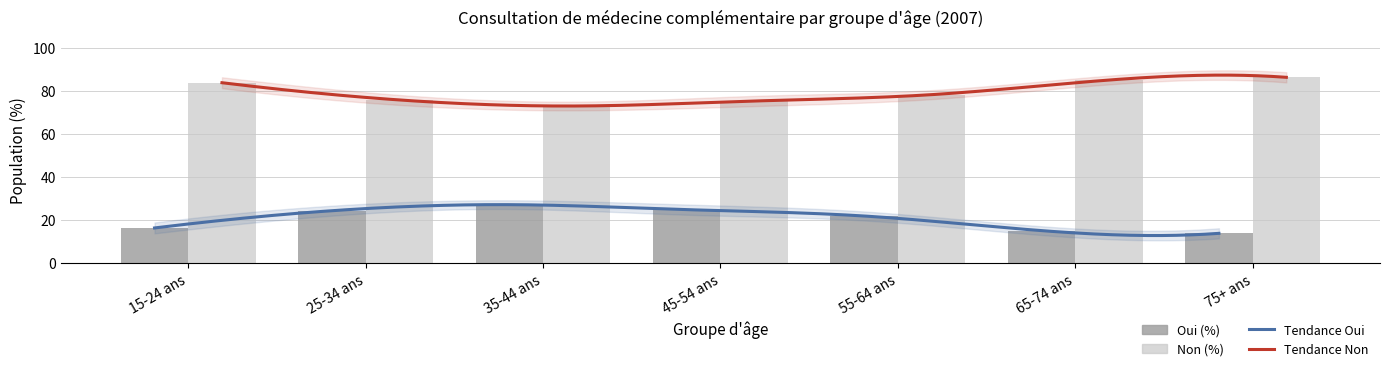

What is the total value across all series at 45-54 ans?

100.0